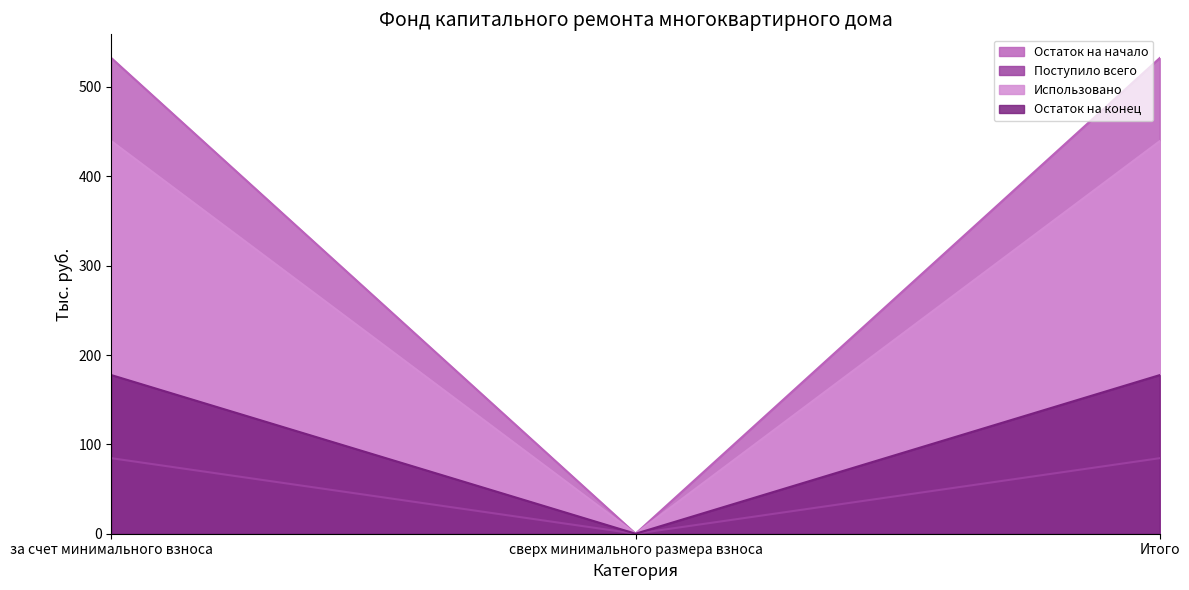

Rank the series by their average value, from highest to lowest.

Остаток на начало, Использовано, Остаток на конец, Поступило всего